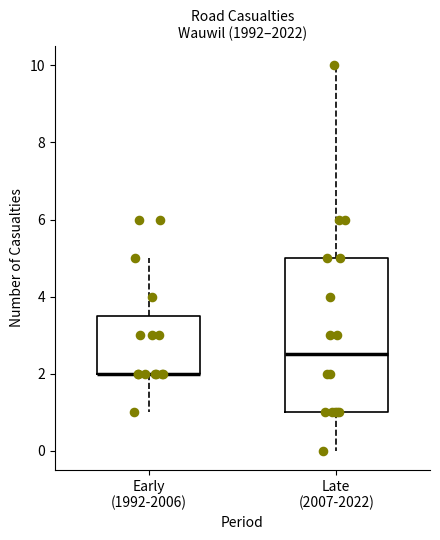

Reading left to right, read every box against the y-axis: the position of its median line, the range the box covers, and the ends of its whiskers. The values are not printed on the chart, so give them approximately, as read against the axis.

Early (1992-2006): median 2.0 (drawn on the box's lower edge), box 2.0 to 3.6, whiskers 1.0 to 5.0
Late (2007-2022): median 2.6, box 1.0 to 5.0, whiskers 0.0 to 10.0